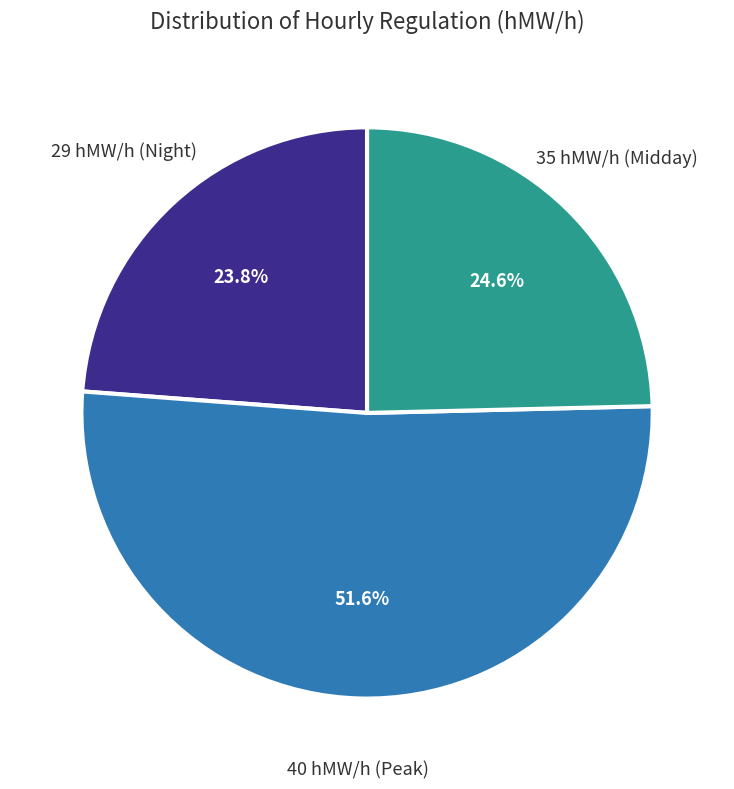

To the nearest percent, what is the average slice percentage?

33%